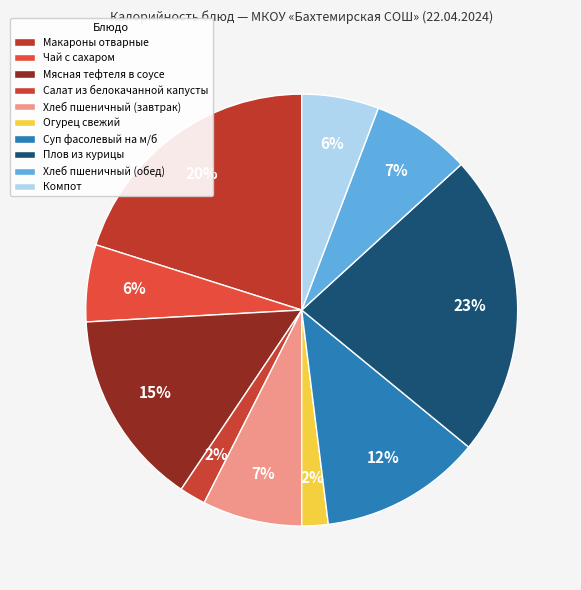

Rank the categories by value from lowest to highest.

Салат из белокачанной капусты, Огурец свежий, Чай с сахаром, Компот, Хлеб пшеничный (завтрак), Хлеб пшеничный (обед), Суп фасолевый на м/б, Мясная тефтеля в соусе, Макароны отварные, Плов из курицы